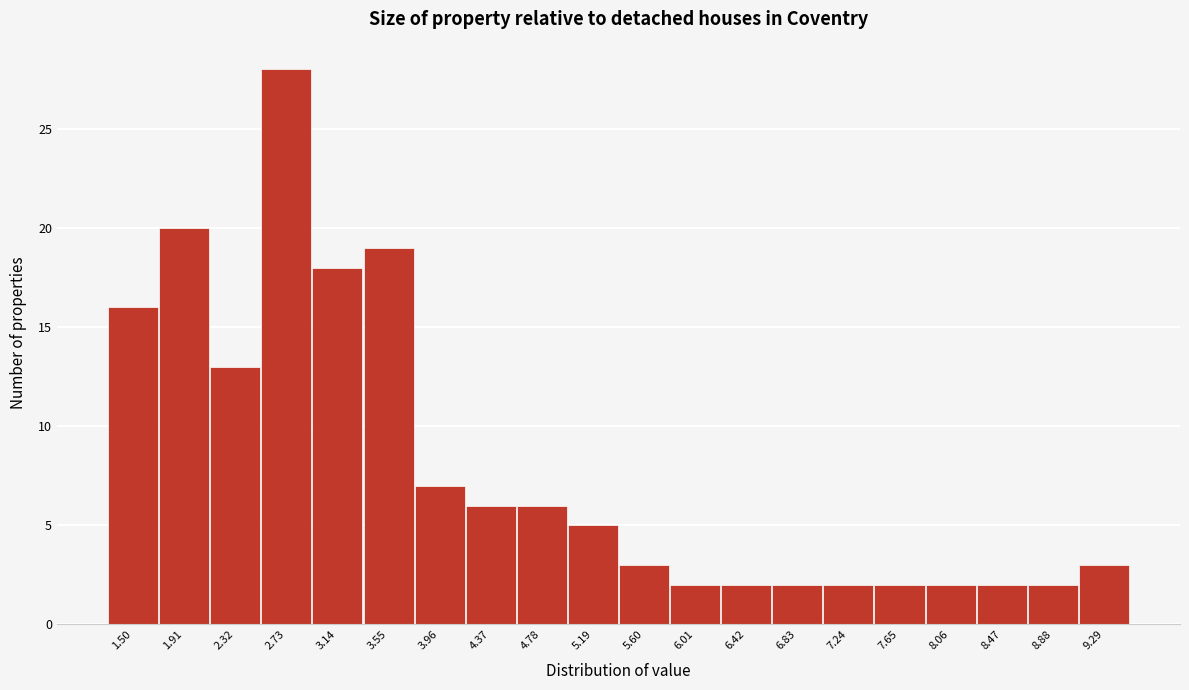

Reading left to right, extract all data points from this chart.

16	20	13	28	18	19	7	6	6	5	3	2	2	2	2	2	2	2	2	3